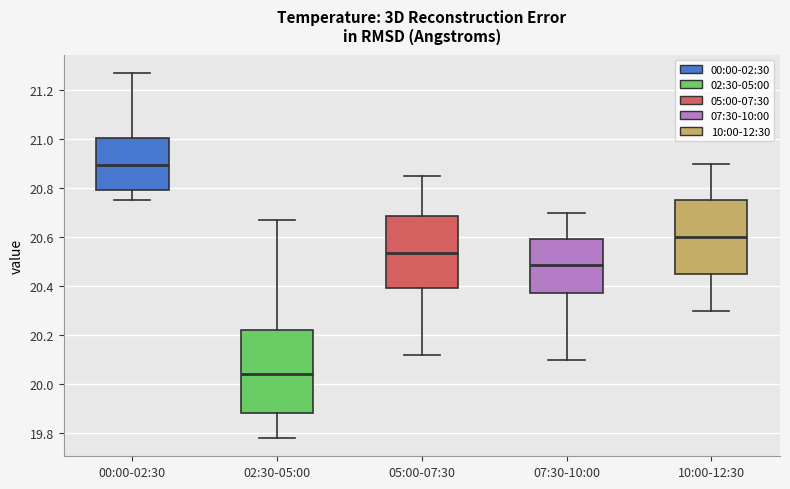

Reading left to right, read every box against the y-axis: the position of its median line, the range the box covers, and the ends of its whiskers. The values are not printed on the chart, so give them approximately, as read against the axis.

00:00-02:30: median 20.90, box 20.80 to 21.00, whiskers 20.76 to 21.28
02:30-05:00: median 20.04, box 19.88 to 20.22, whiskers 19.78 to 20.68
05:00-07:30: median 20.54, box 20.40 to 20.68, whiskers 20.12 to 20.86
07:30-10:00: median 20.48, box 20.38 to 20.60, whiskers 20.10 to 20.70
10:00-12:30: median 20.60, box 20.46 to 20.76, whiskers 20.30 to 20.90